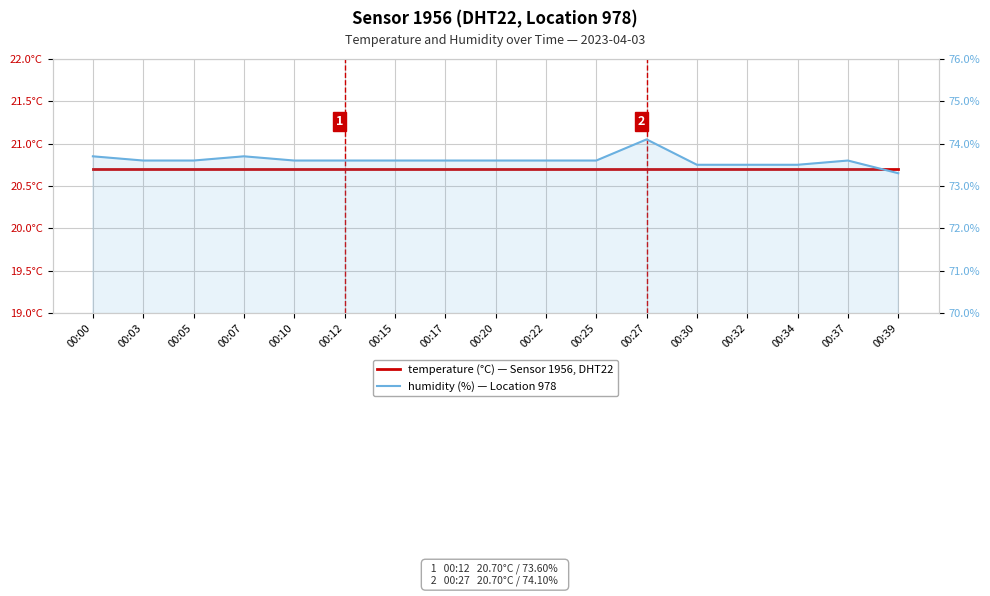

How many lines are shown in the chart?

2